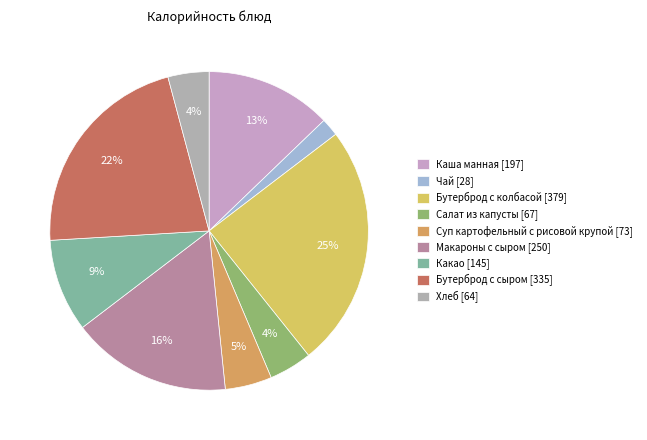

Between Каша манная and Какао, which is larger?

Каша манная